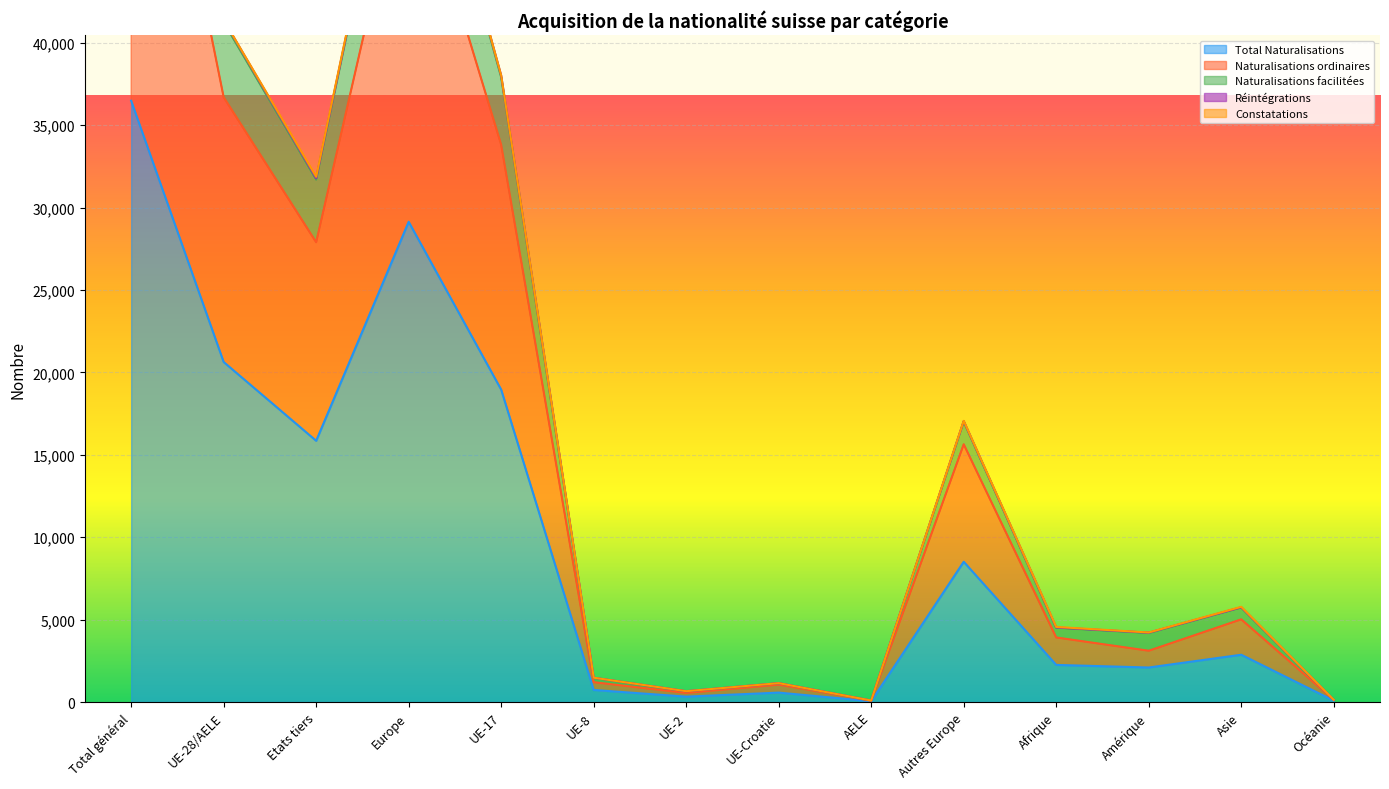

How many categories are shown in the chart?

14